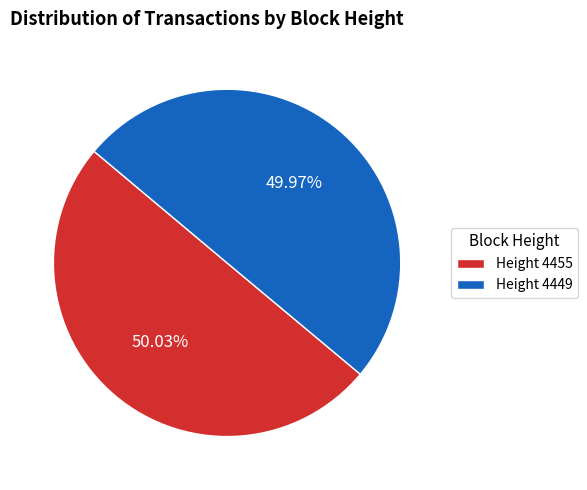

What is the ratio of the value at Height 4449 to the value at Height 4455?

1.0